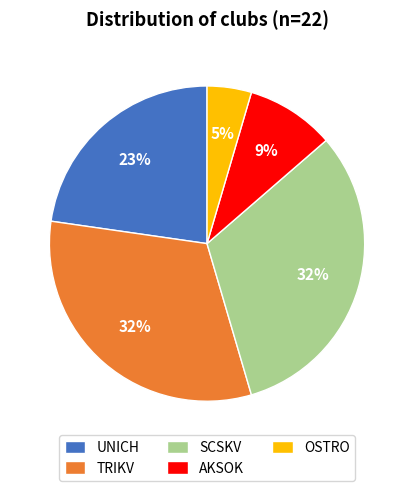

Which category has the smallest portion of the pie?

OSTRO